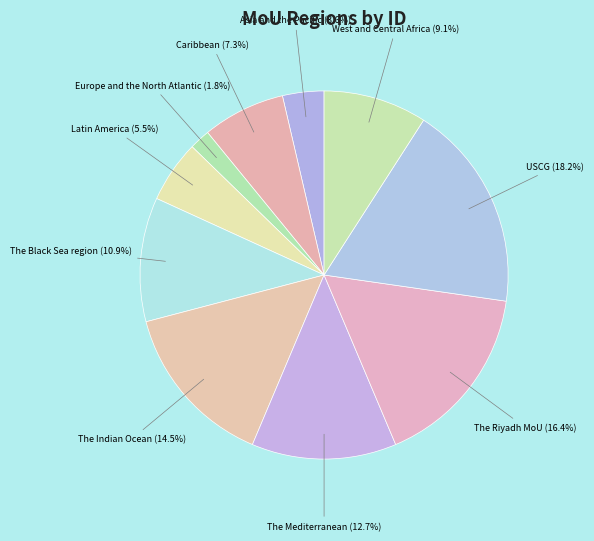

Count the number of slices in the pie.

10